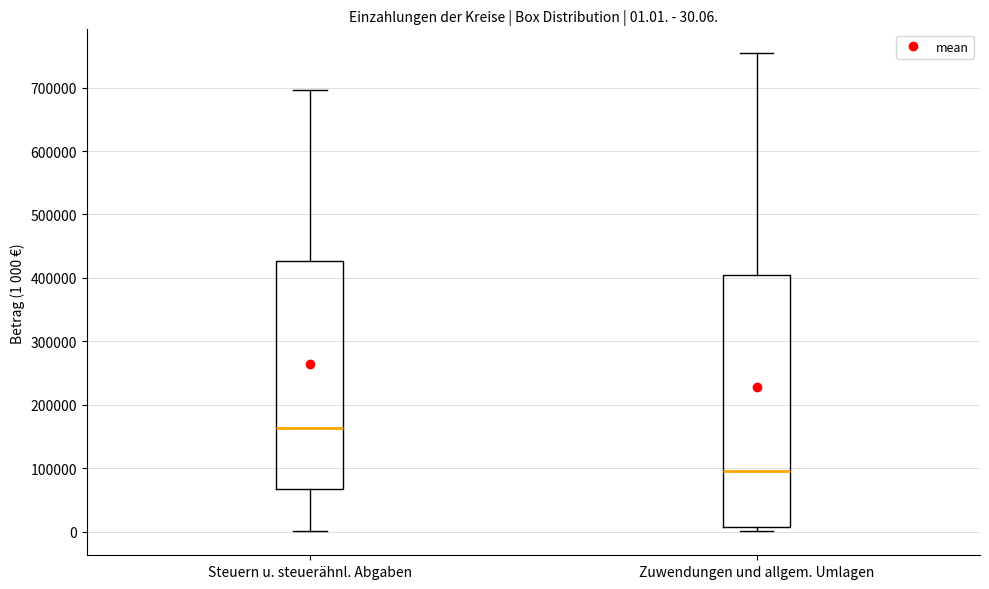

Which box's median line is the lowest?

Zuwendungen und allgem. Umlagen